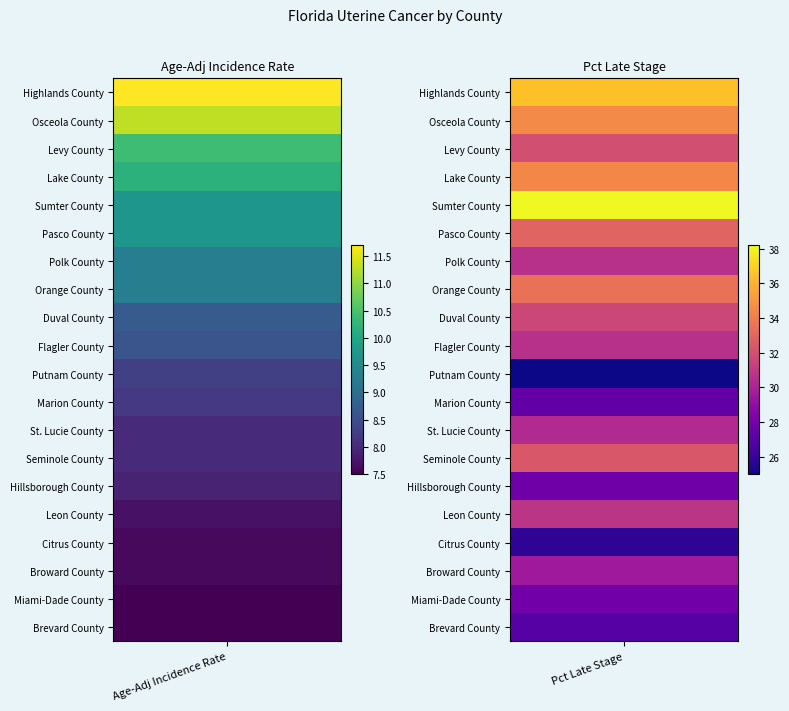

List the labels in order of Polk County value, smallest first.

0, 1